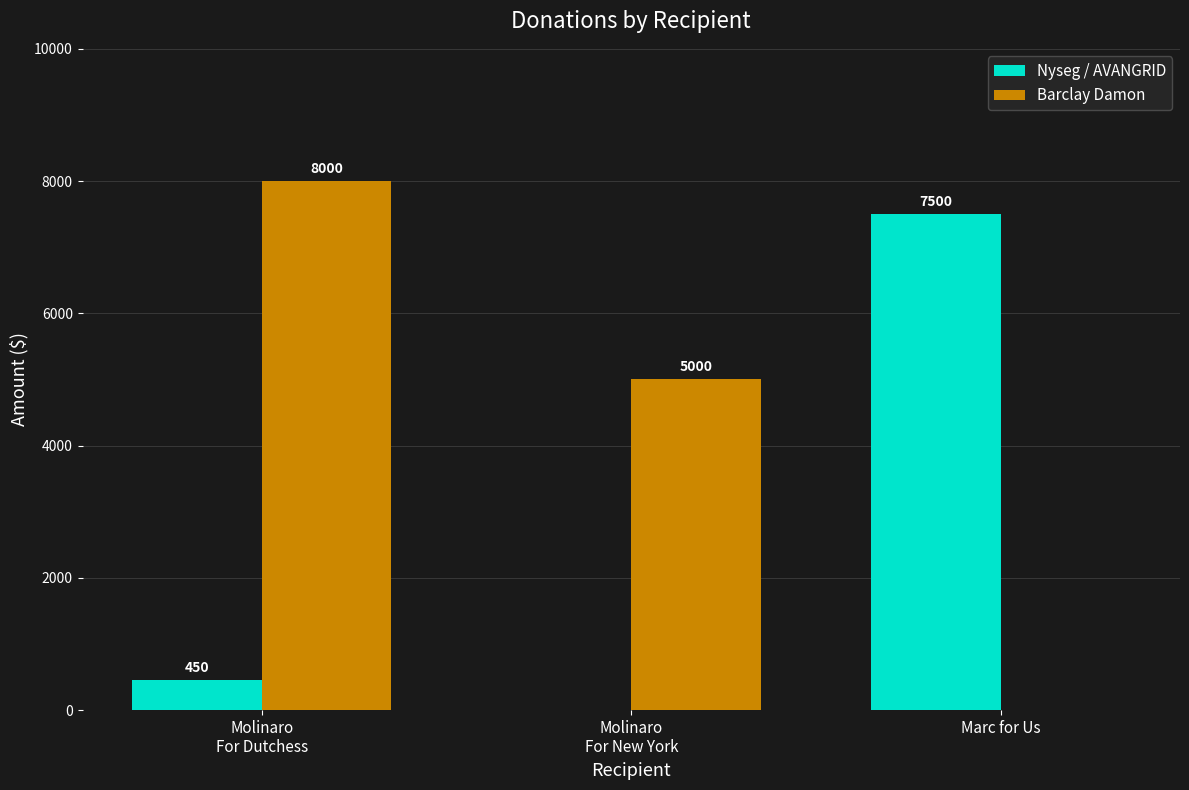

Reading left to right, transcribe all the data shown in this chart.

Nyseg / AVANGRID: 450	0	7500
Barclay Damon: 8000	5000	0